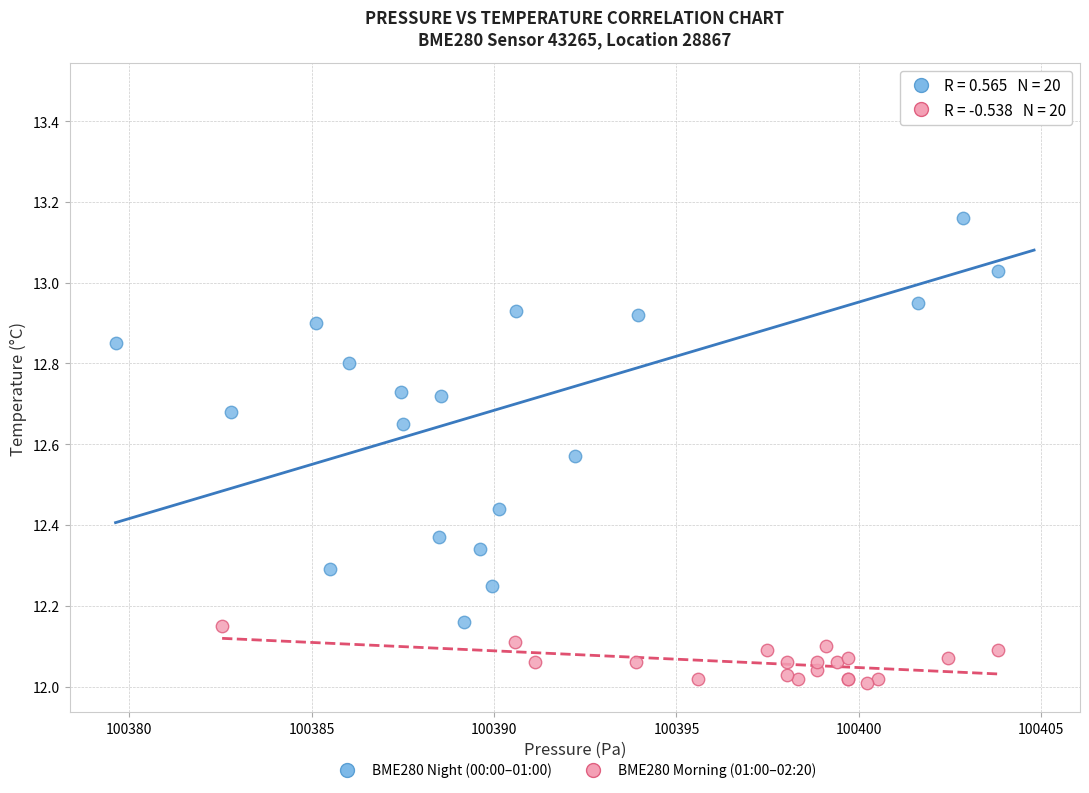

Which series has the widest spread of Y values?

BME280 Night (00:00–01:00)